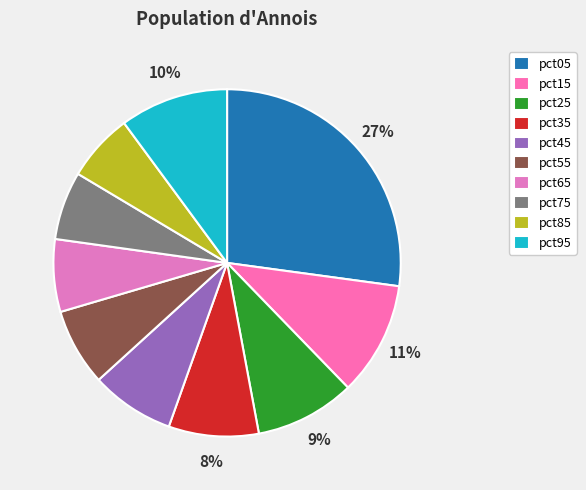

To the nearest percent, what portion does pct85 represent?

6%